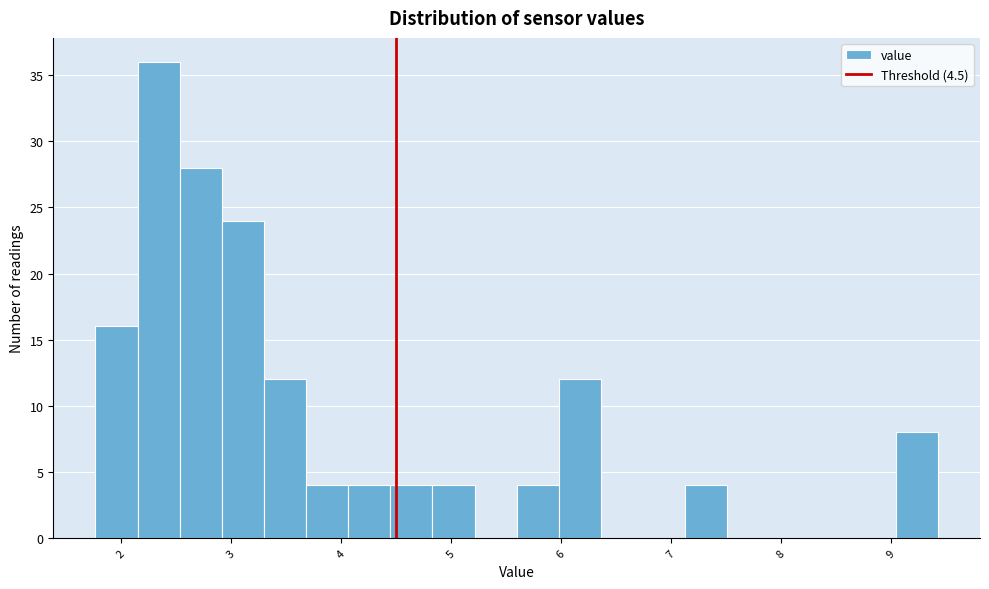

Read against the x-axis, roughly where is the centre of the tallest bar?

2.3